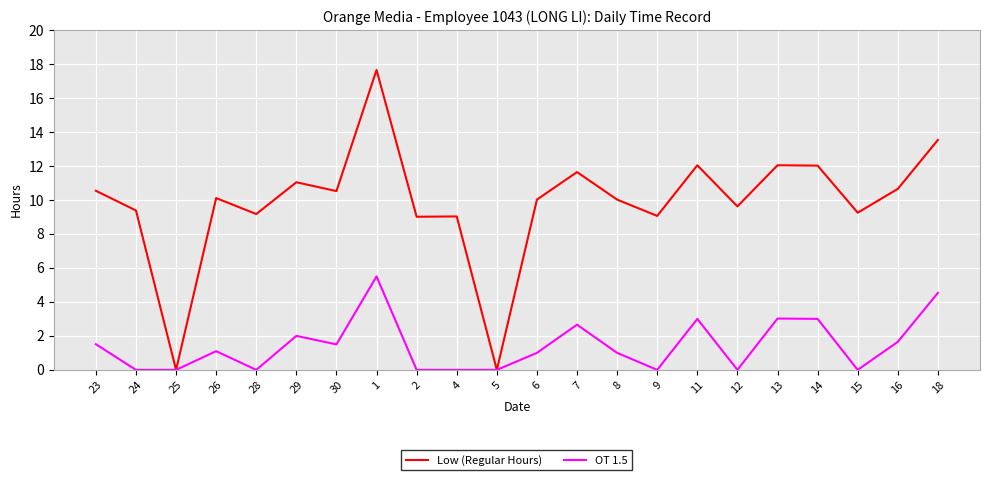

The value of OT 1.5 at 2 is 0.0. True or false?

True